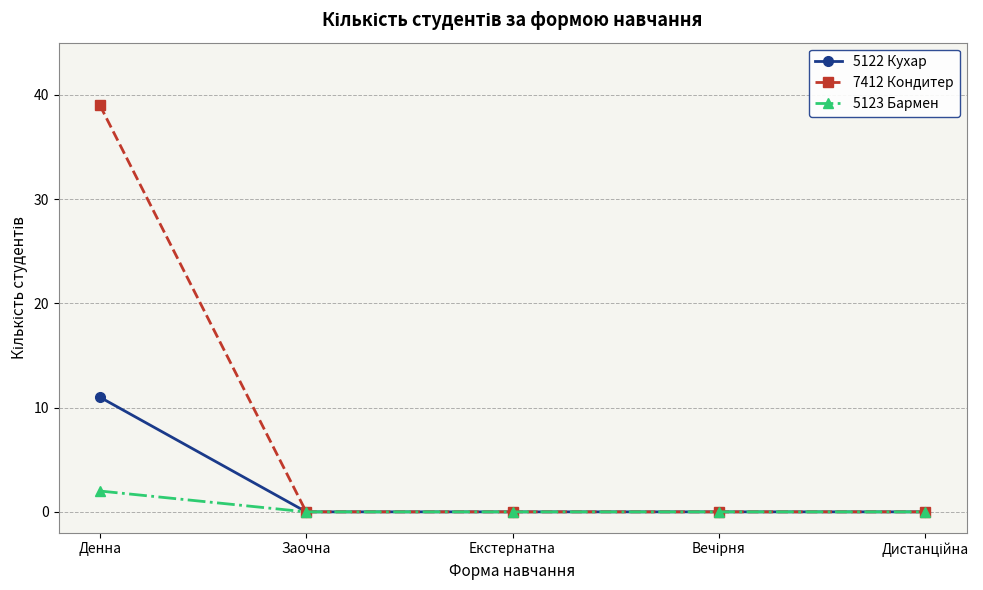

What is the maximum value for 7412 Кондитер?

39